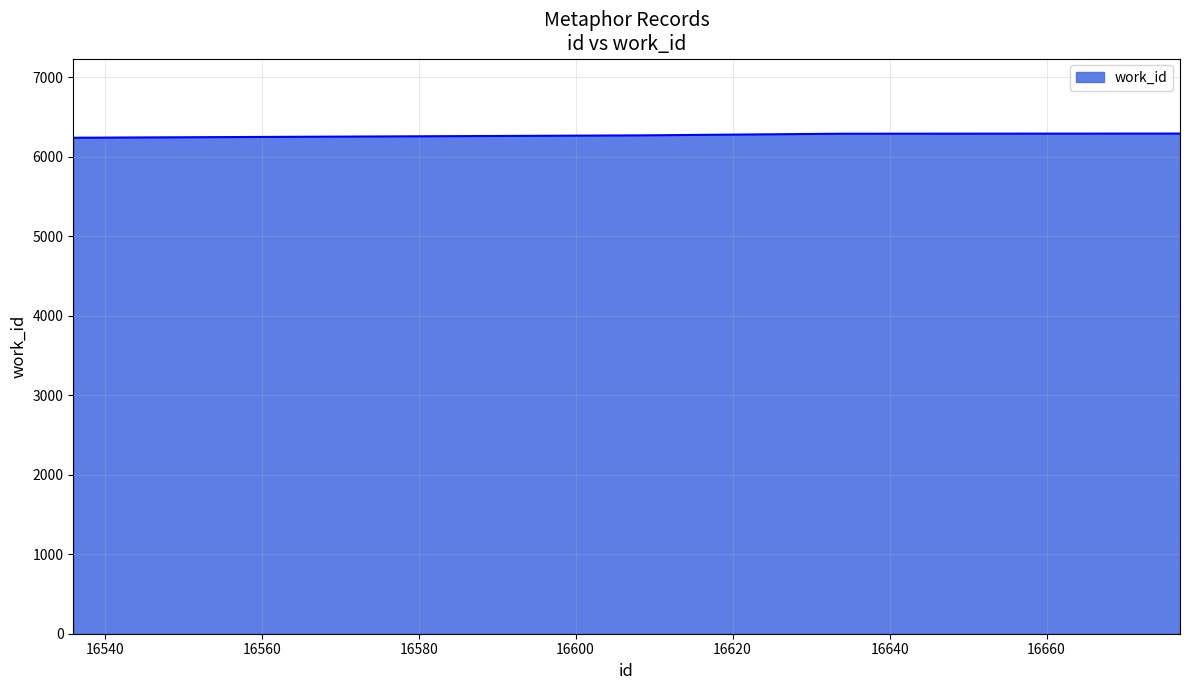

What is the smallest value displayed?

6241